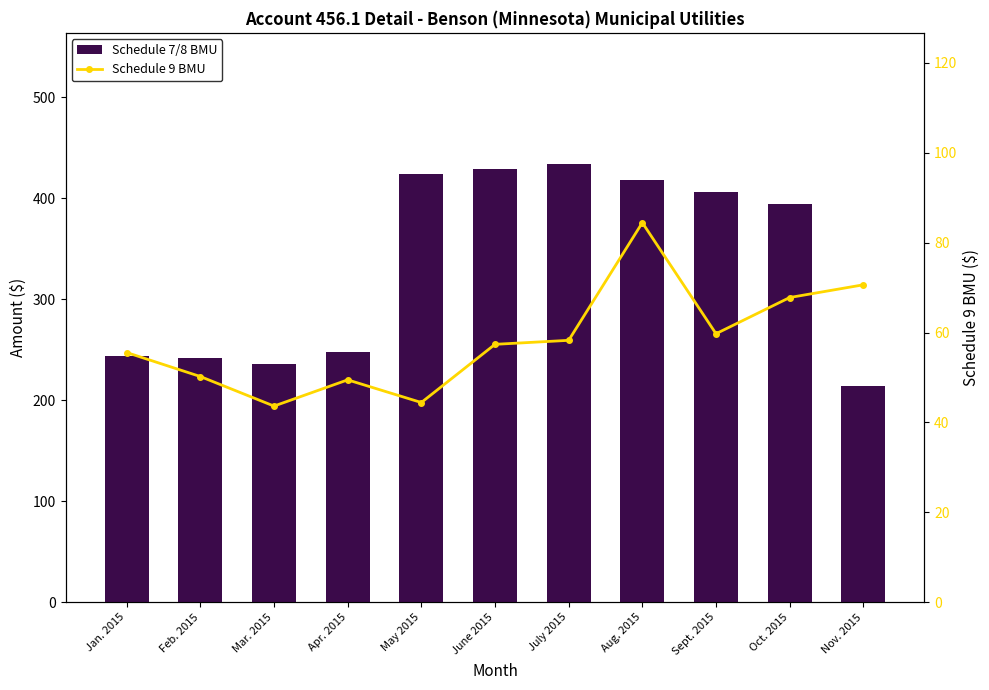

Which category has the lowest value across all series?

Mar. 2015